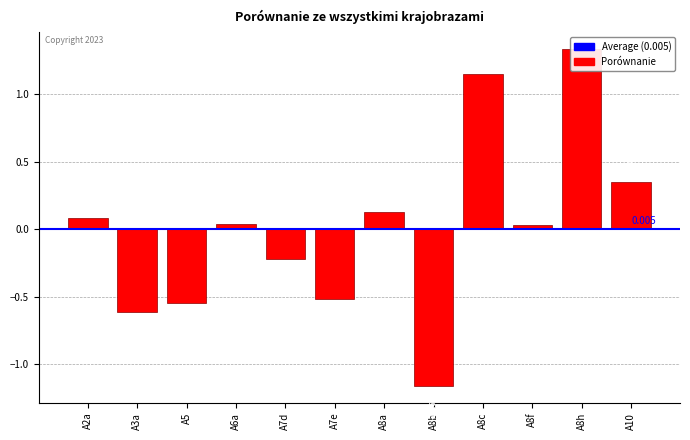

What position from the left is A8f?

10